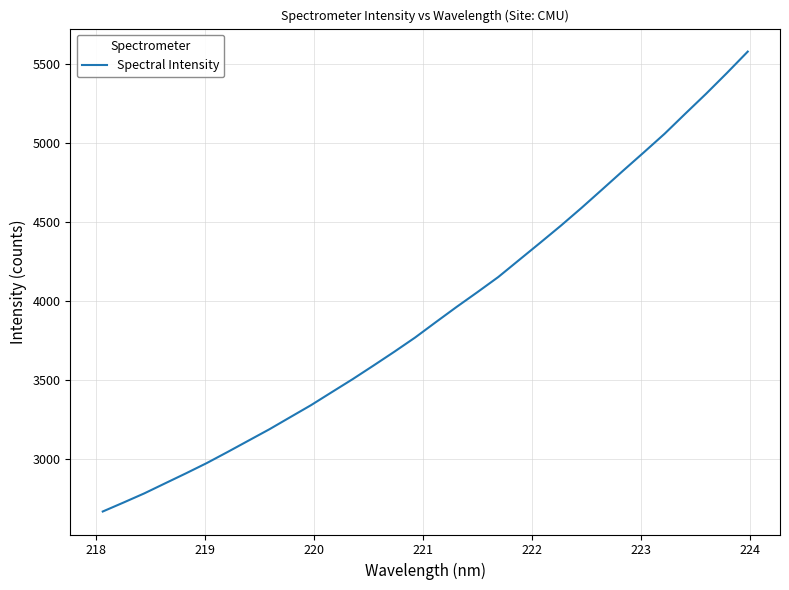

What is the difference between the maximum and minimum values?

2909.3